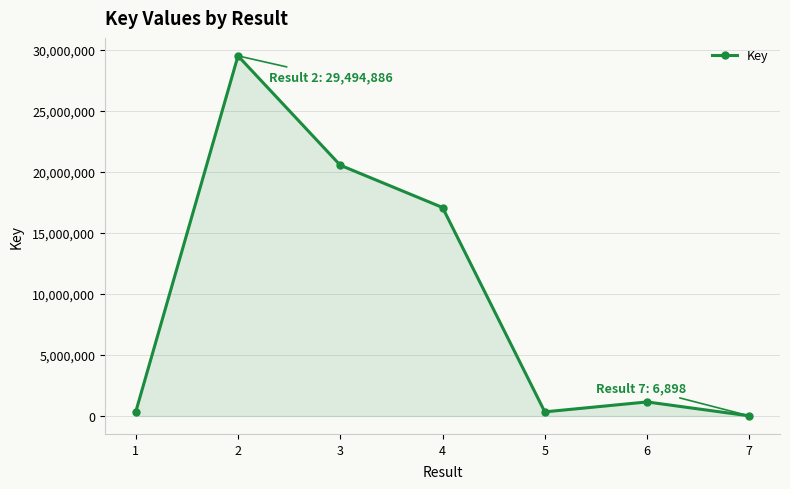

What is the sum of all values?

68929888